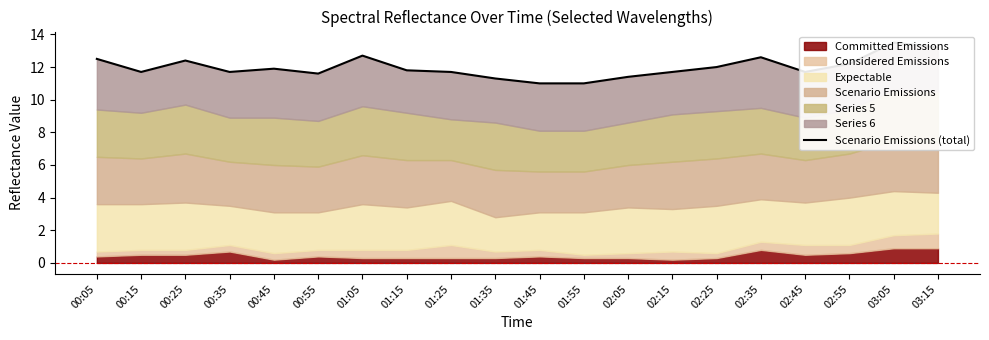

Count the number of categories in the chart.

20